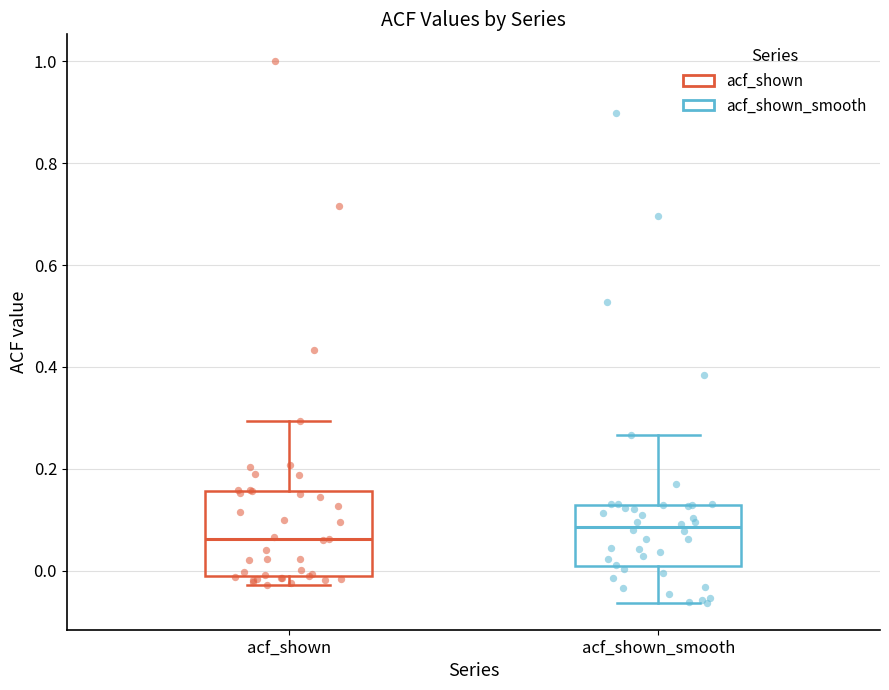

Which box is the tallest, from its lower edge to its upper edge?

acf_shown